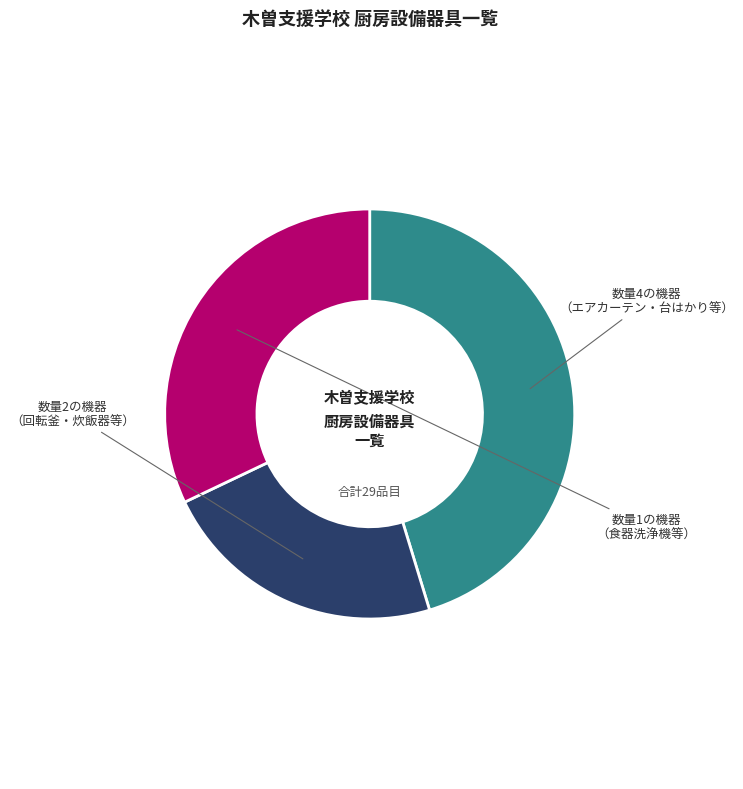

Does any single category account for the majority?

No